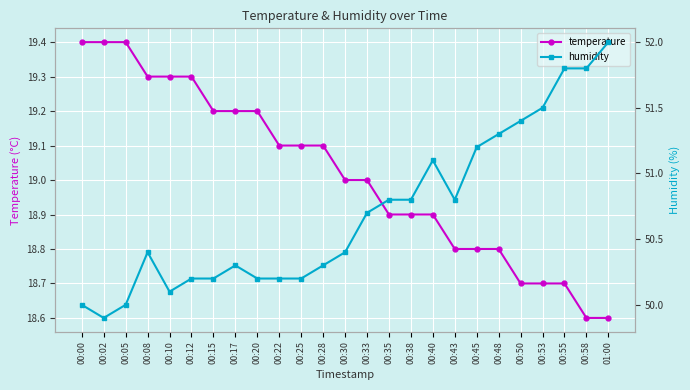

What are all the series names shown in the legend?

temperature, humidity